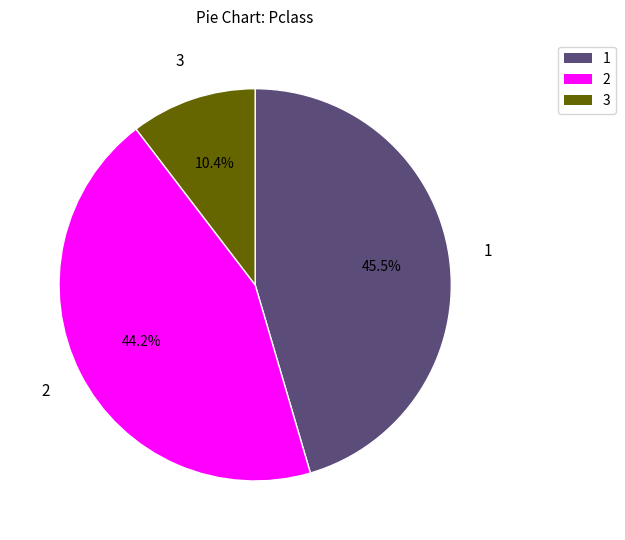

To the nearest percent, what is the average slice percentage?

33%